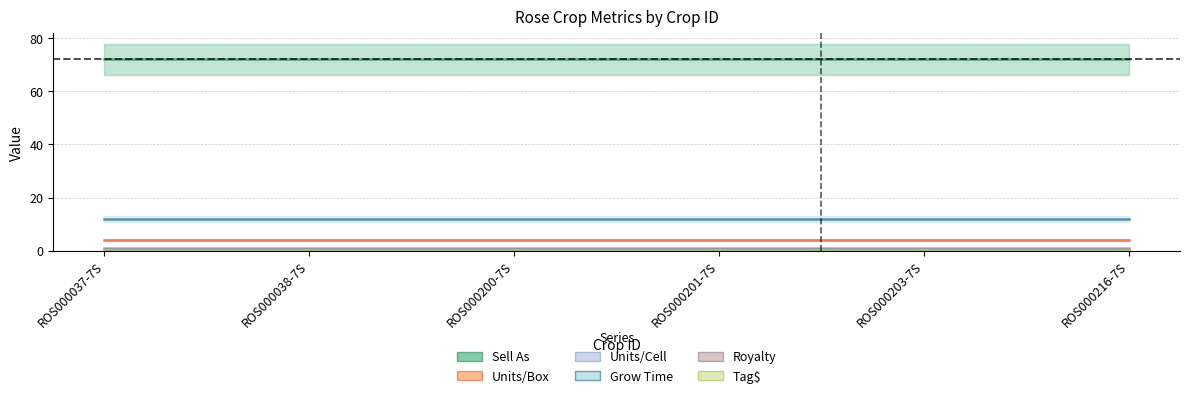

True or false: Units/Box and Grow Time intersect in this chart.

False